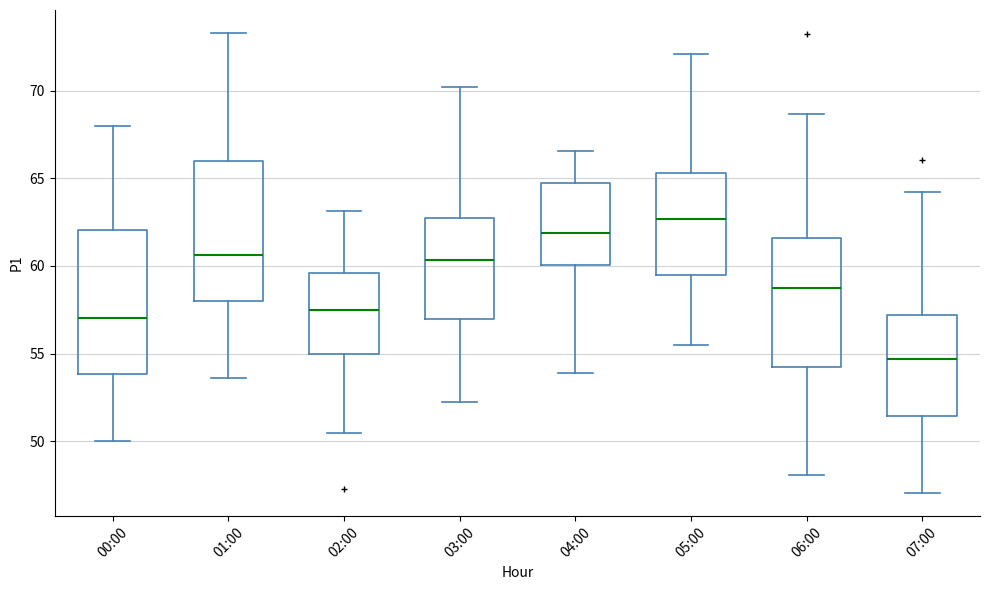

Reading left to right, read every box against the y-axis: the position of its median line, the range the box covers, and the ends of its whiskers. The values are not printed on the chart, so give them approximately, as read against the axis.

00:00: median 57.0, box 54.0 to 62.0, whiskers 50.0 to 68.0
01:00: median 60.5, box 58.0 to 66.0, whiskers 53.5 to 73.5
02:00: median 57.5, box 55.0 to 59.5, whiskers 50.5 to 63.0
03:00: median 60.5, box 57.0 to 62.5, whiskers 52.0 to 70.0
04:00: median 62.0, box 60.0 to 64.5, whiskers 54.0 to 66.5
05:00: median 62.5, box 59.5 to 65.5, whiskers 55.5 to 72.0
06:00: median 58.5, box 54.0 to 61.5, whiskers 48.0 to 68.5
07:00: median 54.5, box 51.5 to 57.0, whiskers 47.0 to 64.0